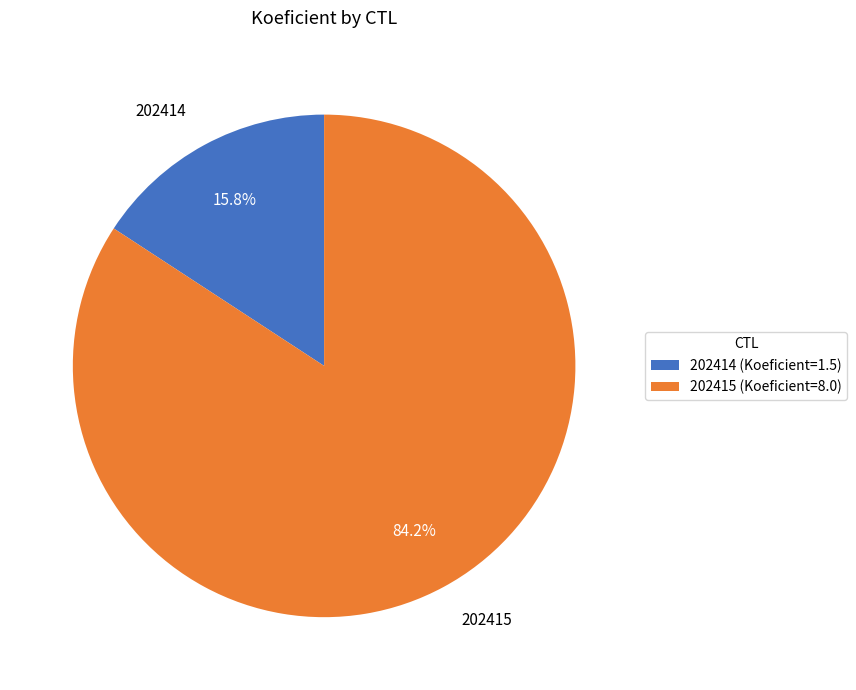

What percentage is the 202415 slice, to the nearest percent?

84%